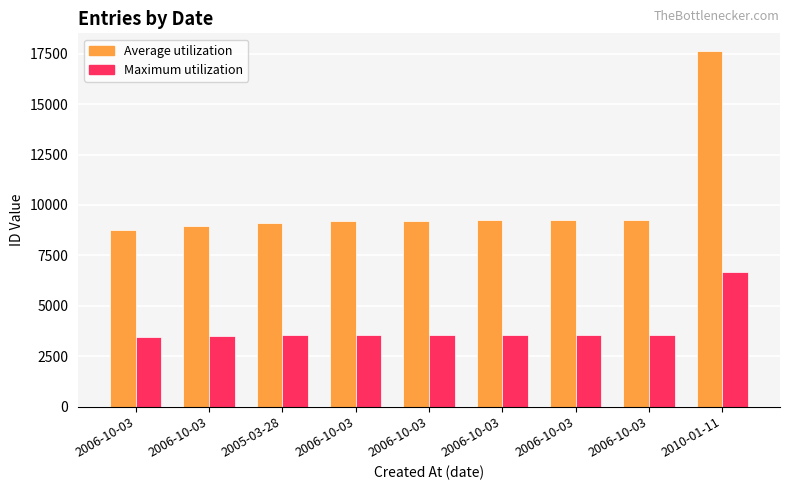

Rank the series by their maximum value, from highest to lowest.

Average utilization, Maximum utilization